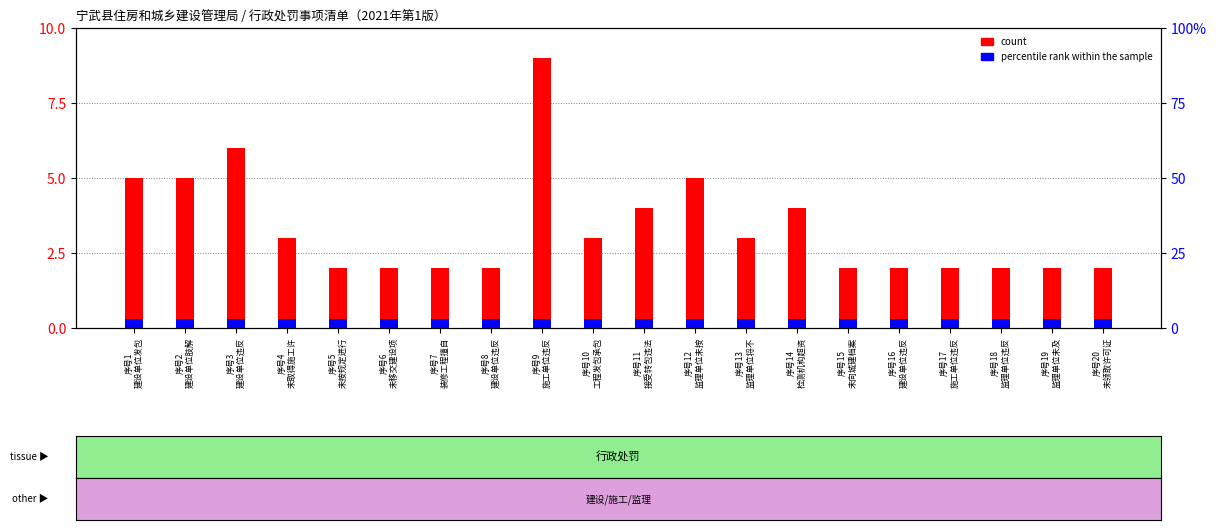

What is the difference between the maximum and second lowest values in the count series?

7.0